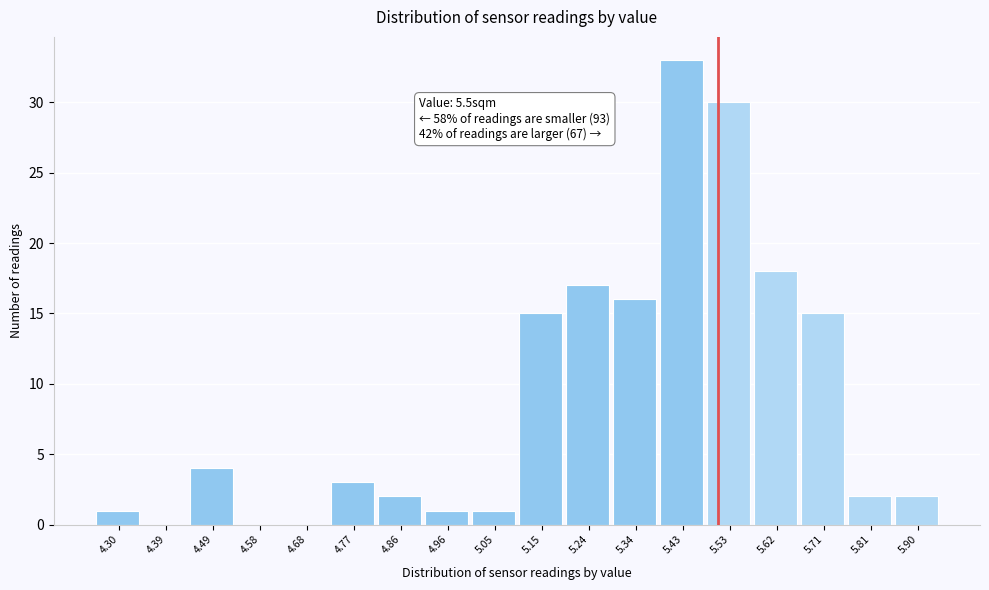

Which range on the x-axis has the tallest bar?

5.38 to 5.48